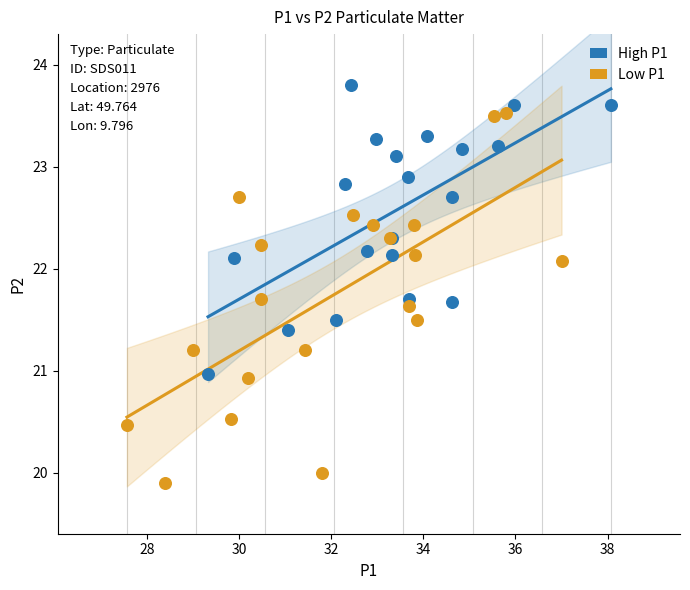

Which series reaches the minimum Y coordinate?

Low P1